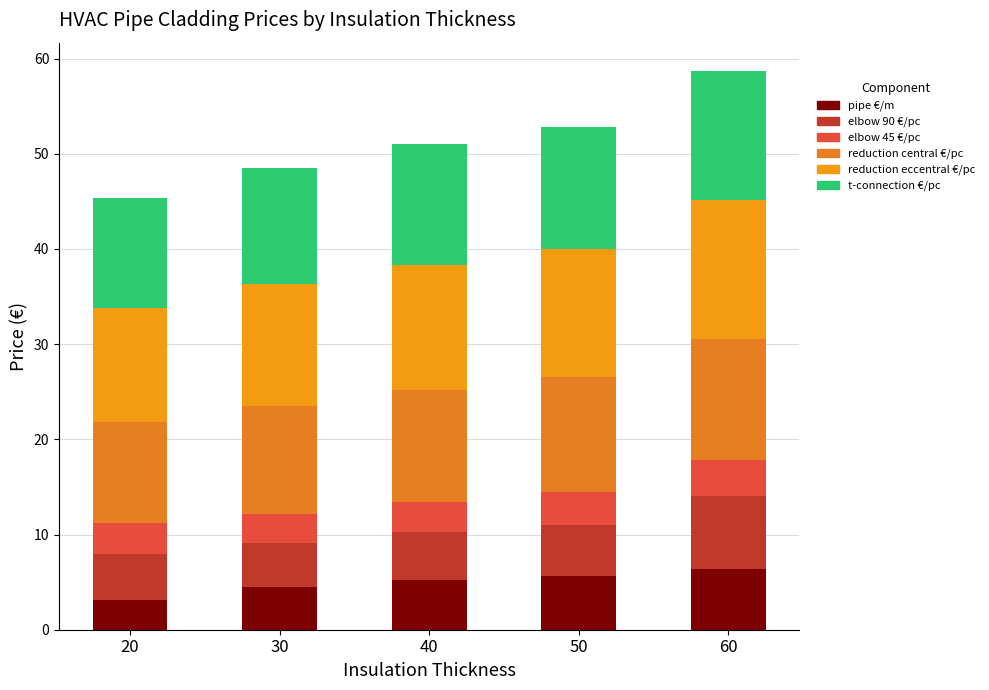

What is the difference between the second highest and second lowest values in the pipe €/m series?

1.1